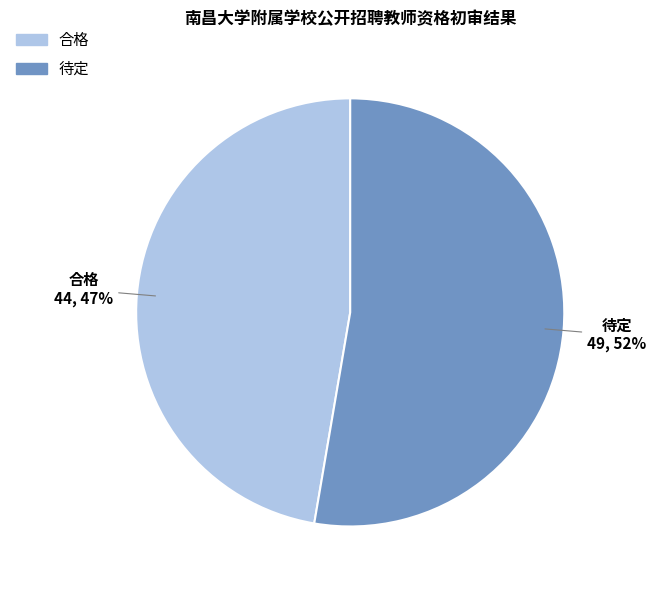

Which category has the biggest portion of the pie?

待定